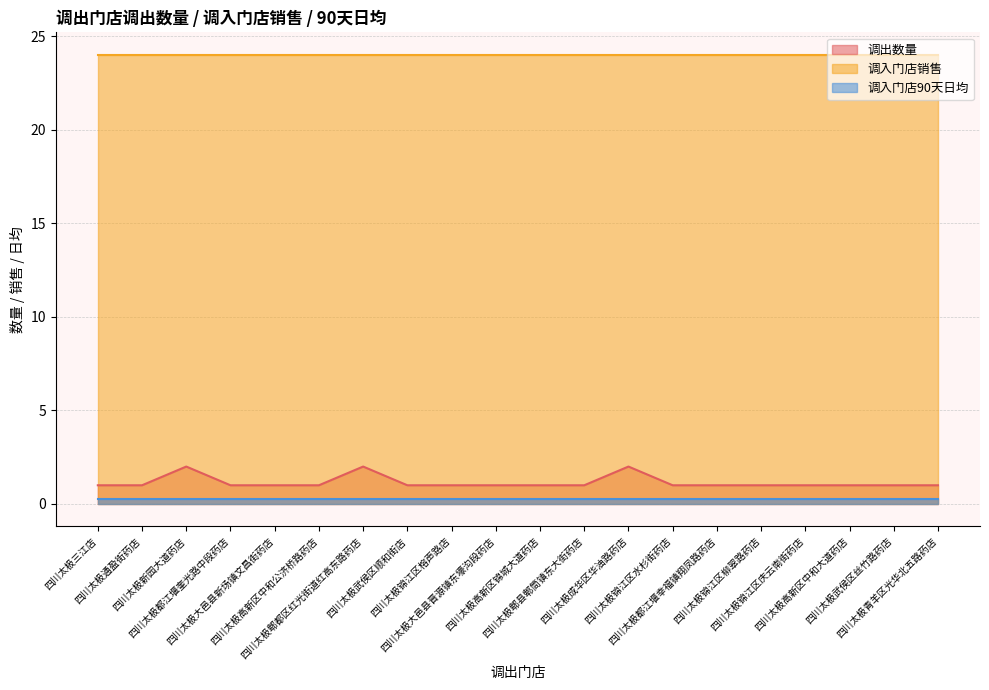

What is the total value across all series at 四川太极锦江区柳翠路药店?

25.3